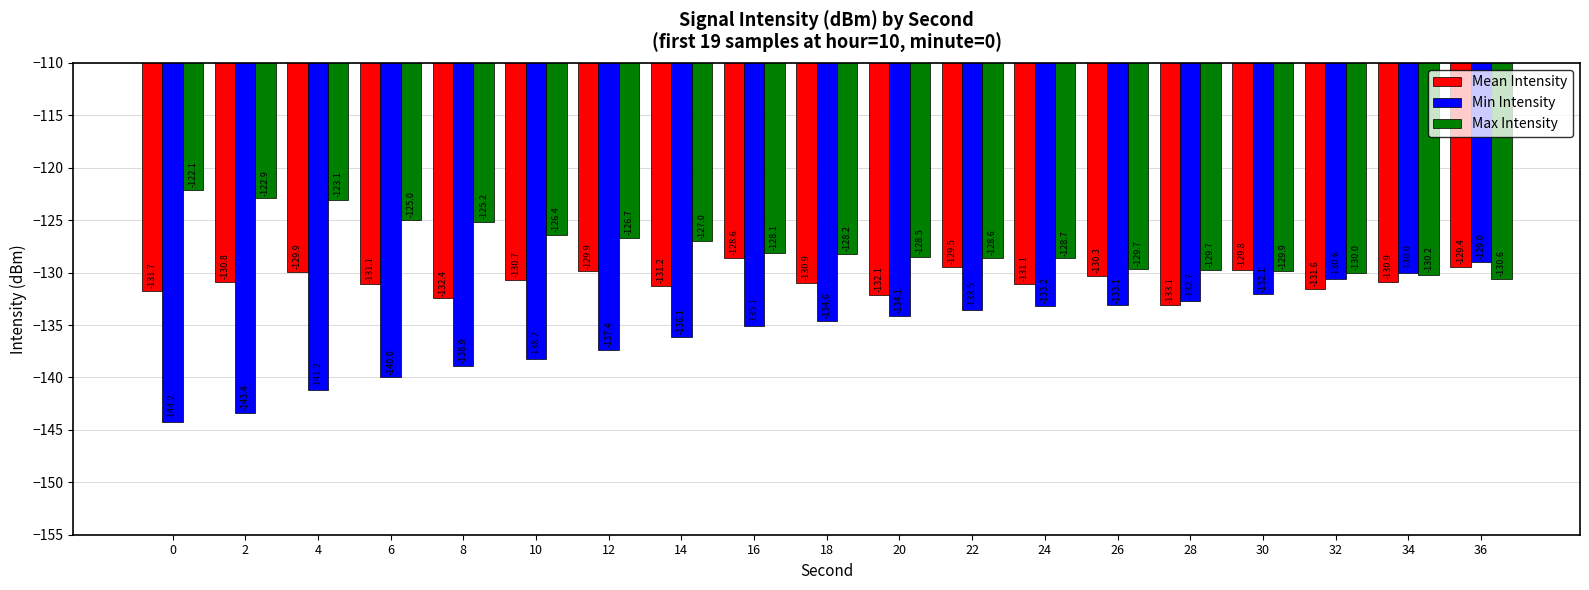

At 8, list the series in order from smallest to largest.

Min Intensity, Mean Intensity, Max Intensity